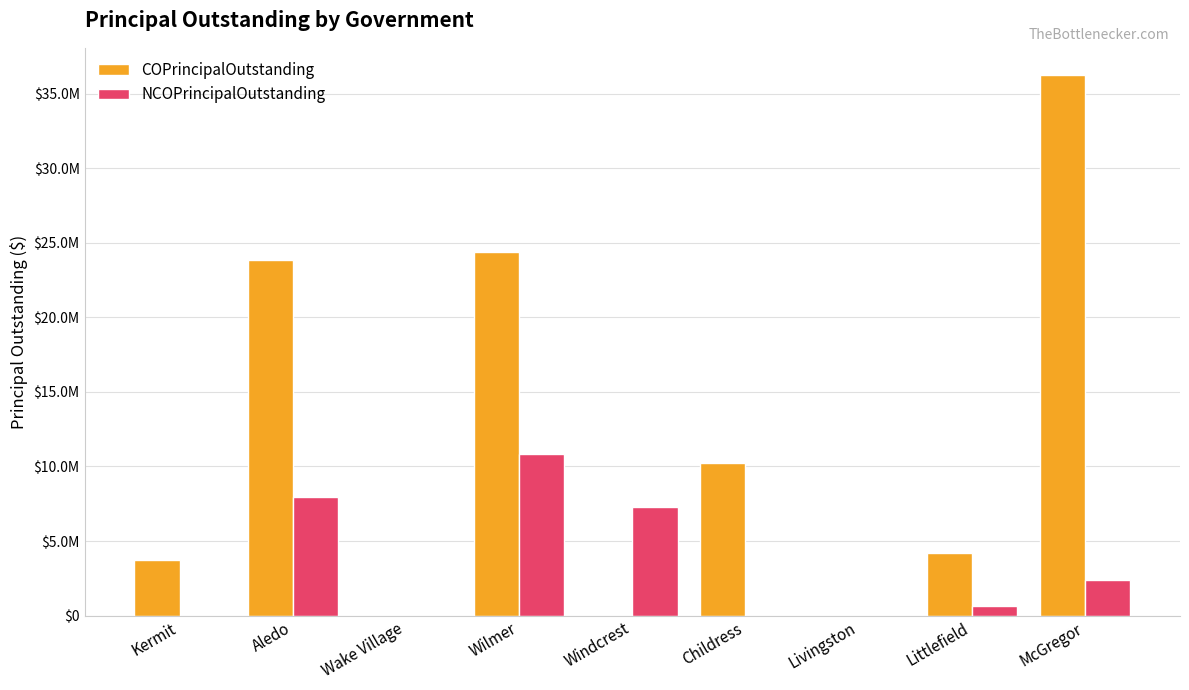

Which series changed the most between Kermit and Wilmer?

COPrincipalOutstanding